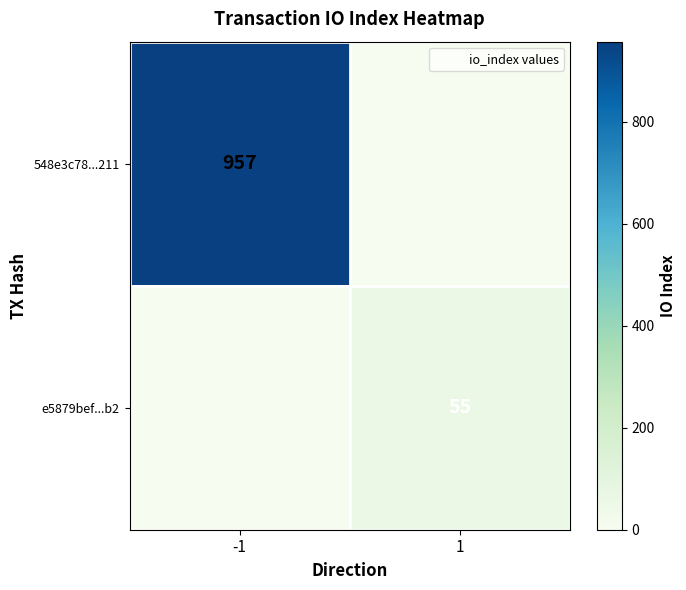

What is the difference between the highest and lowest values at 1?

55